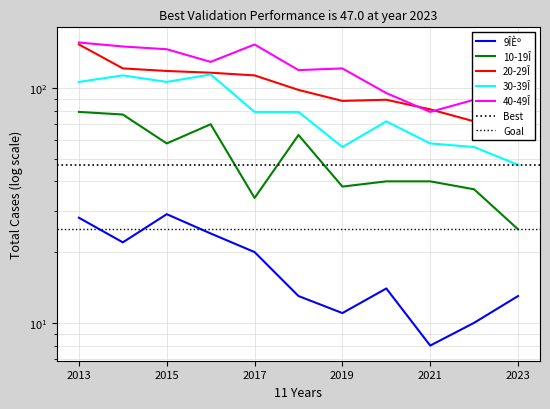

At which label does 40-49Î reach its peak?

2013